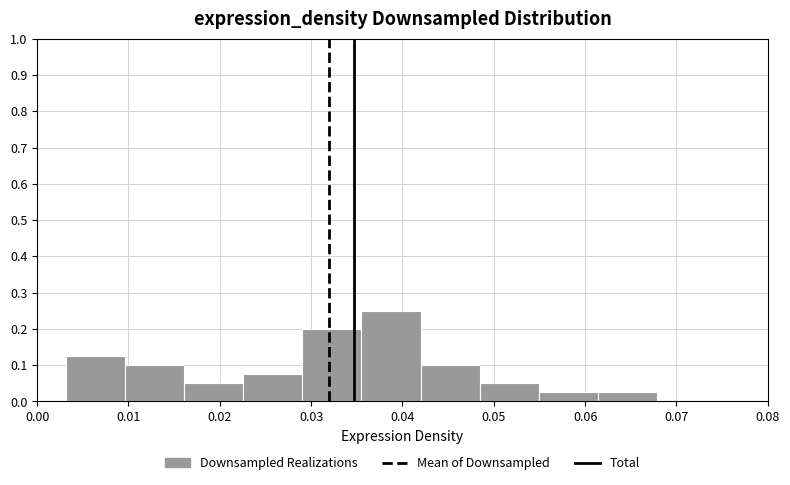

Over which range of the x-axis is the bar tallest?

0.036 to 0.042